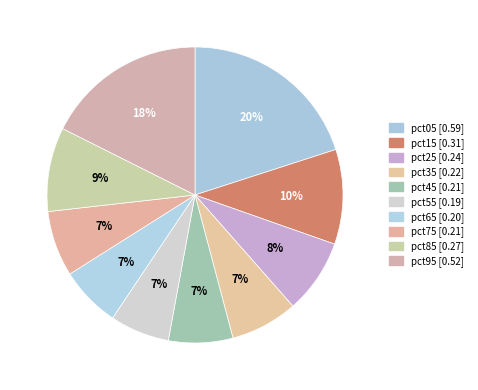

How many segments does this pie chart have?

10